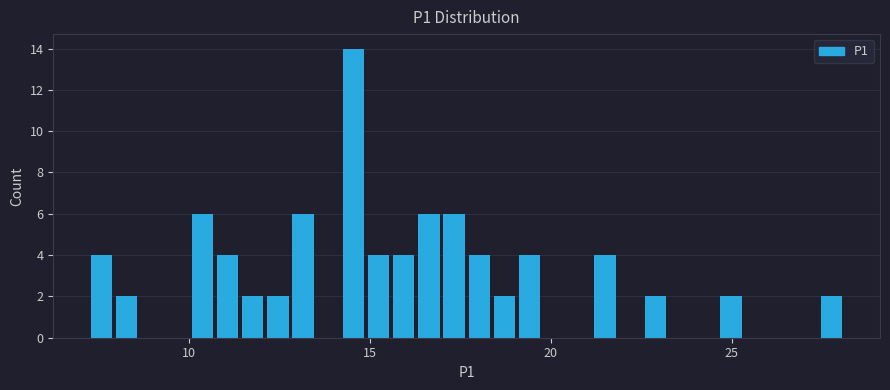

Around what value on the x-axis is the tallest bar? Give the approximate position of its centre, as read against the axis.

14.5